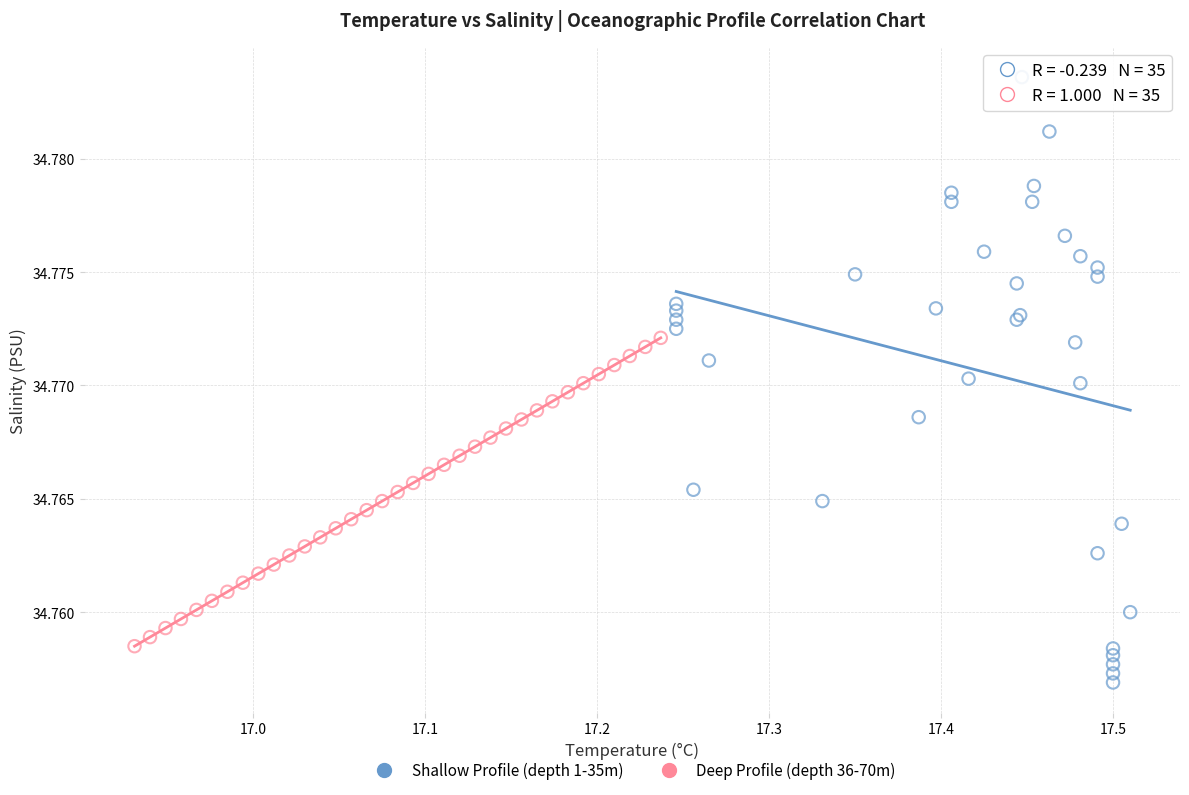

Which series reaches the minimum Y coordinate?

Shallow Profile (depth 1-35m)